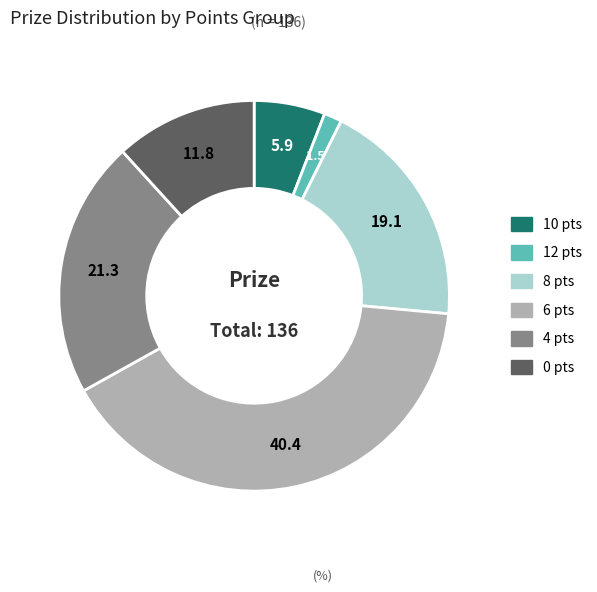

Is there any slice that represents more than half of the pie?

No